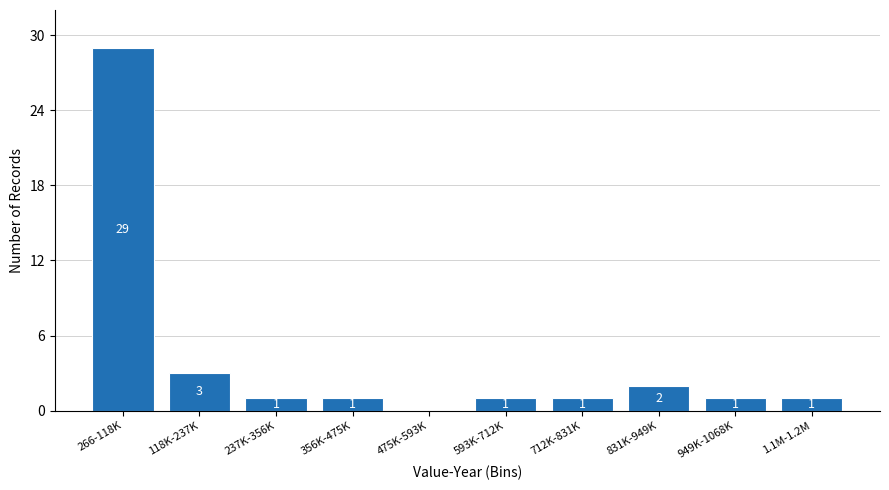

Reading left to right, transcribe all the data shown in this chart.

266-118K=29	118K-237K=3	237K-356K=1	356K-475K=1	475K-593K=0	593K-712K=1	712K-831K=1	831K-949K=2	949K-1068K=1	1.1M-1.2M=1